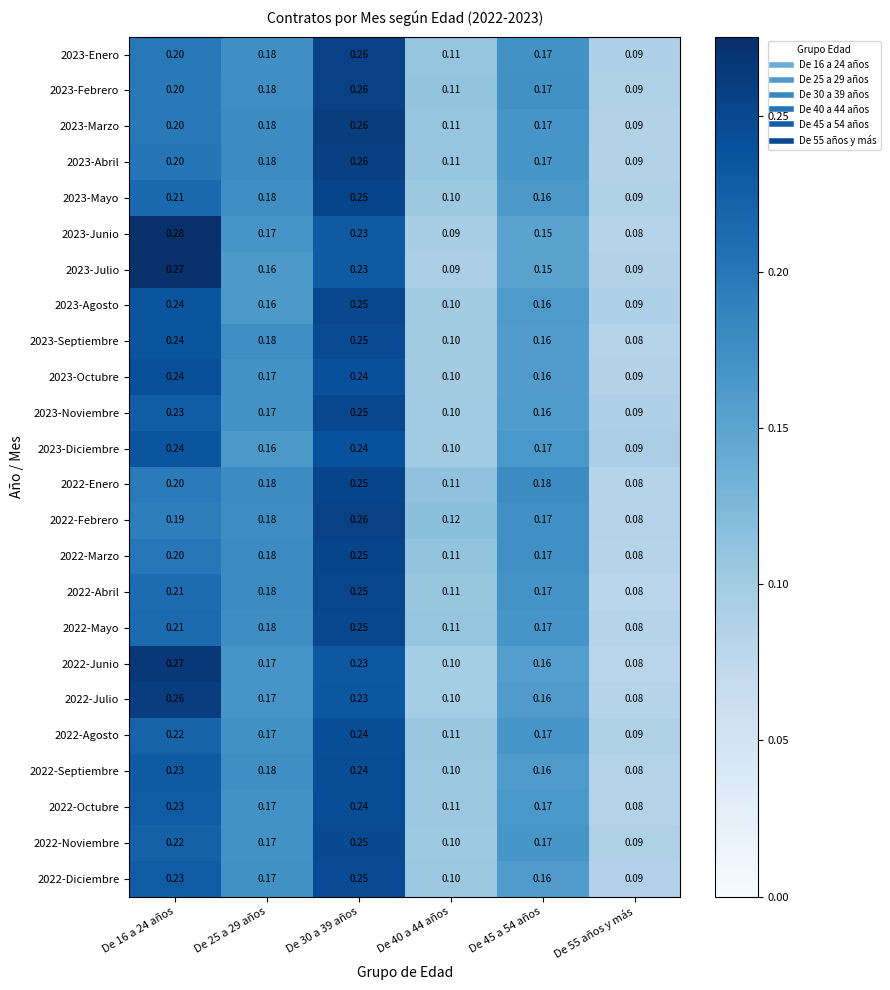

Is the value of 2022-Junio at De 16 a 24 años greater than the value of 2023-Agosto at De 55 años y más?

Yes